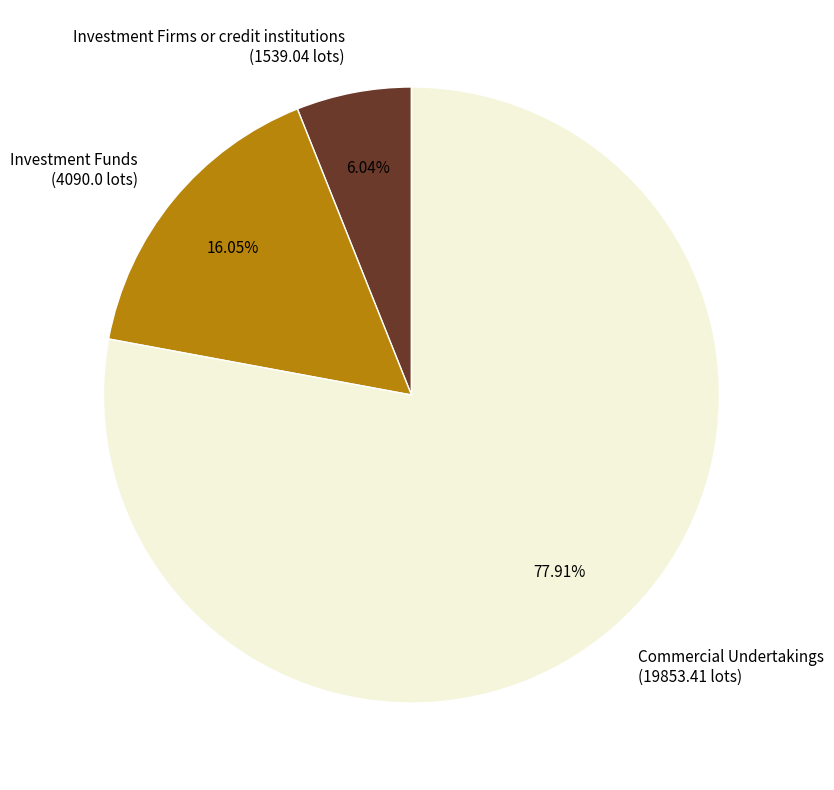

How many slices are in this pie chart?

3